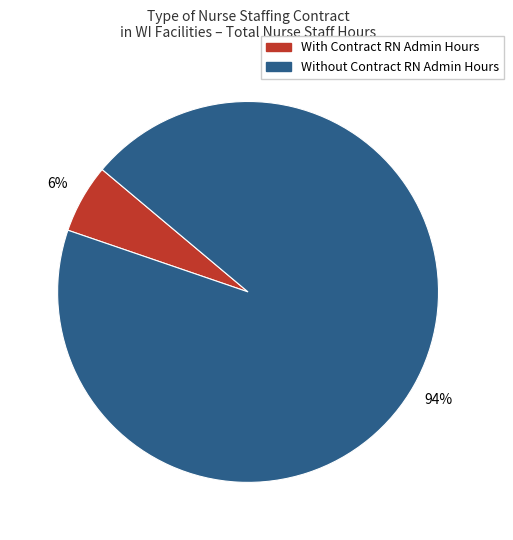

To the nearest percent, what is the average slice percentage?

50%